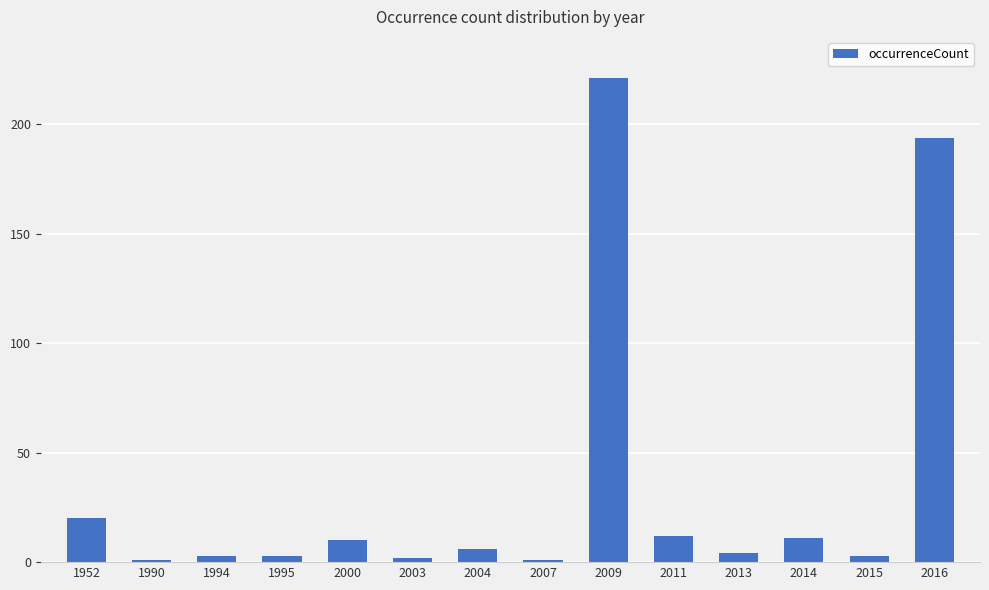

How many values are below 6?

7